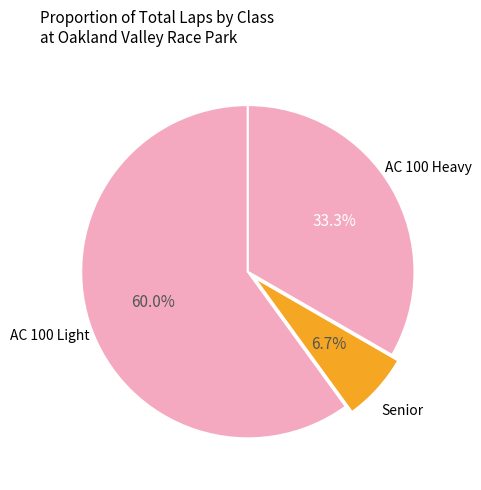

How many slices are in this pie chart?

3